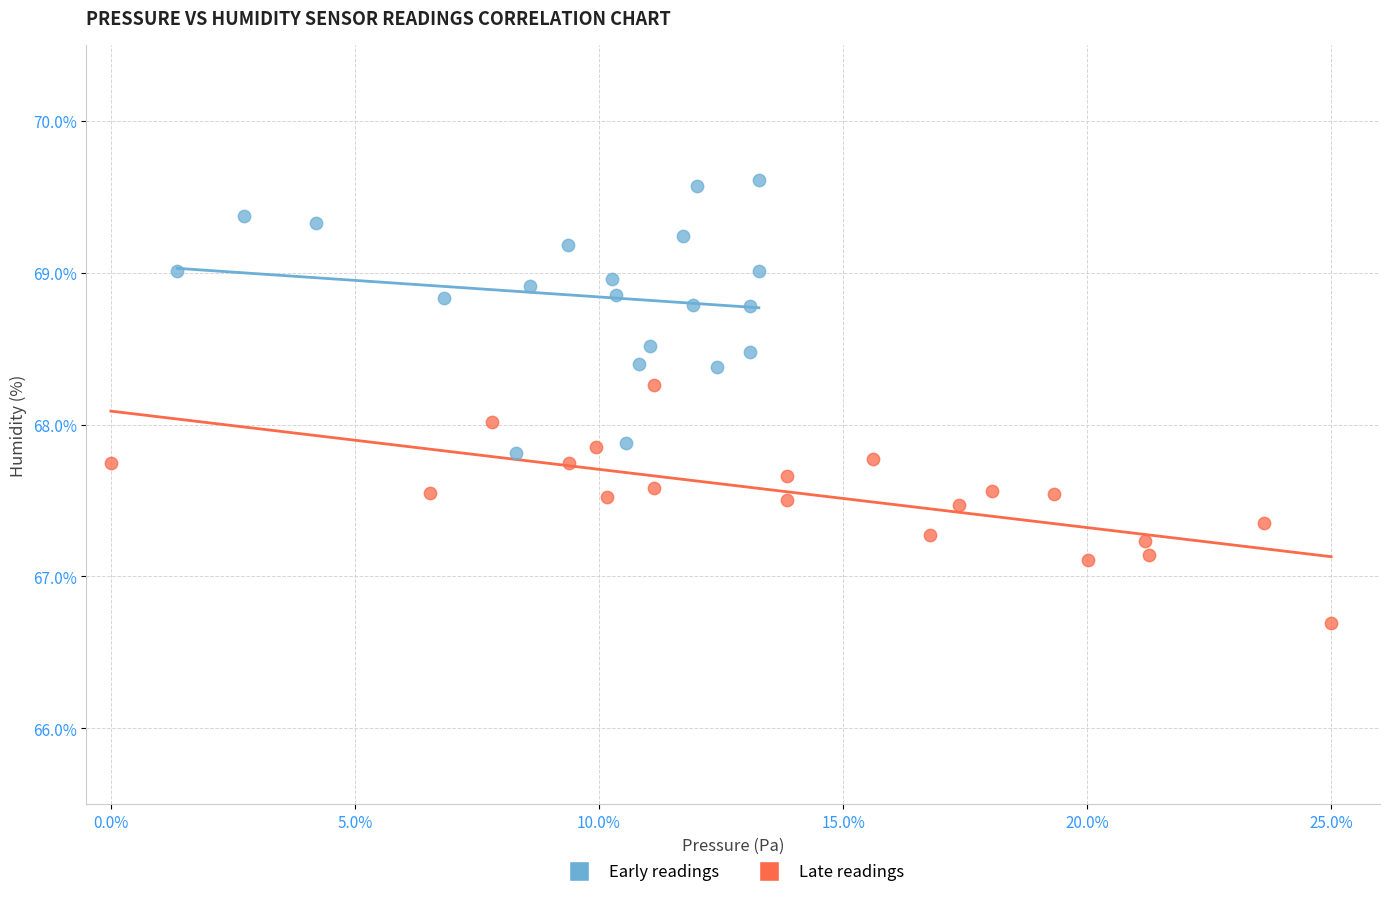

What are all the series names shown in the legend?

Early readings, Late readings